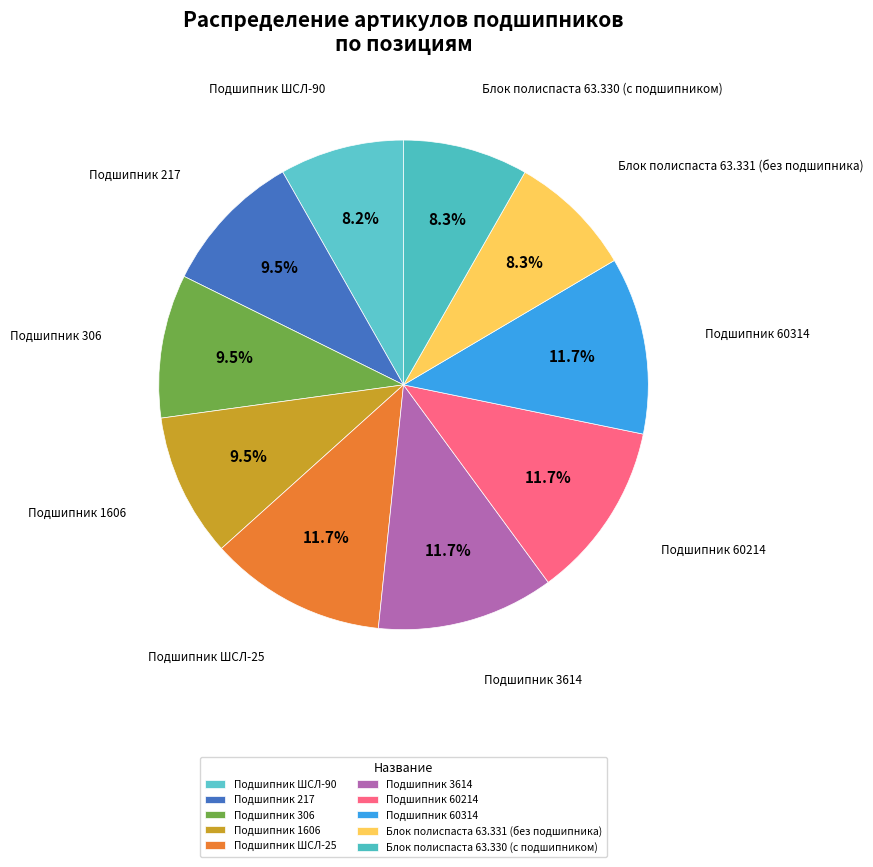

Does any single category account for the majority?

No